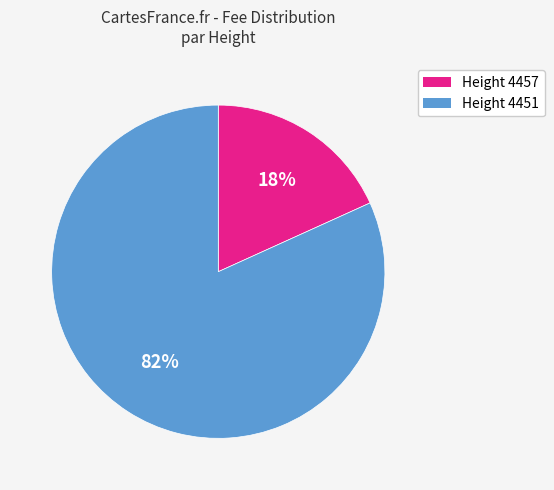

To the nearest percent, what is the average slice percentage?

50%